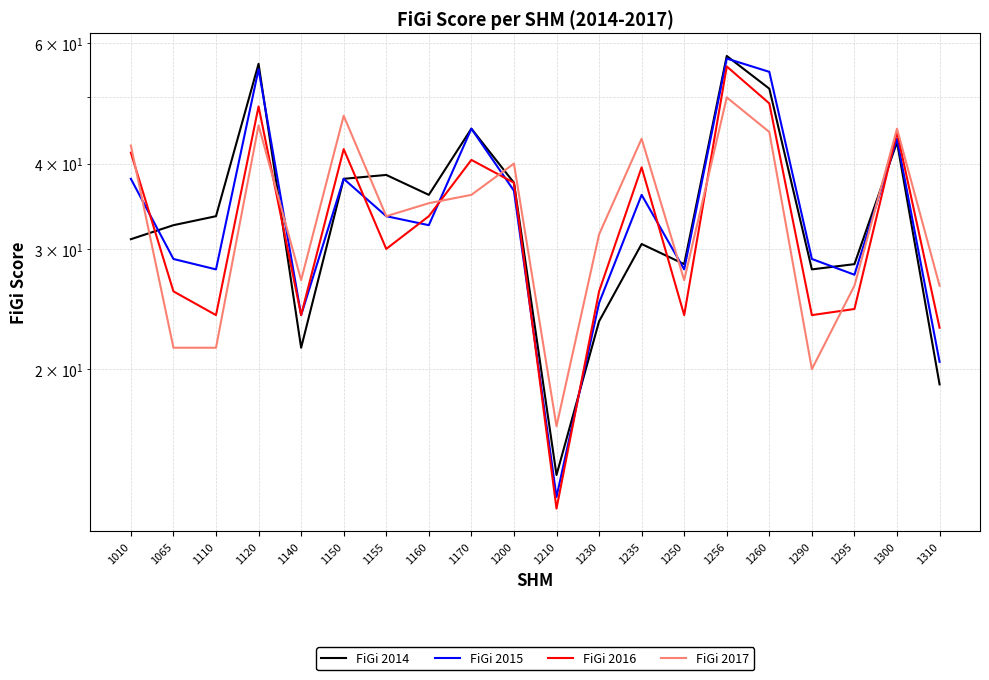

What is the minimum value shown in the chart?

12.5